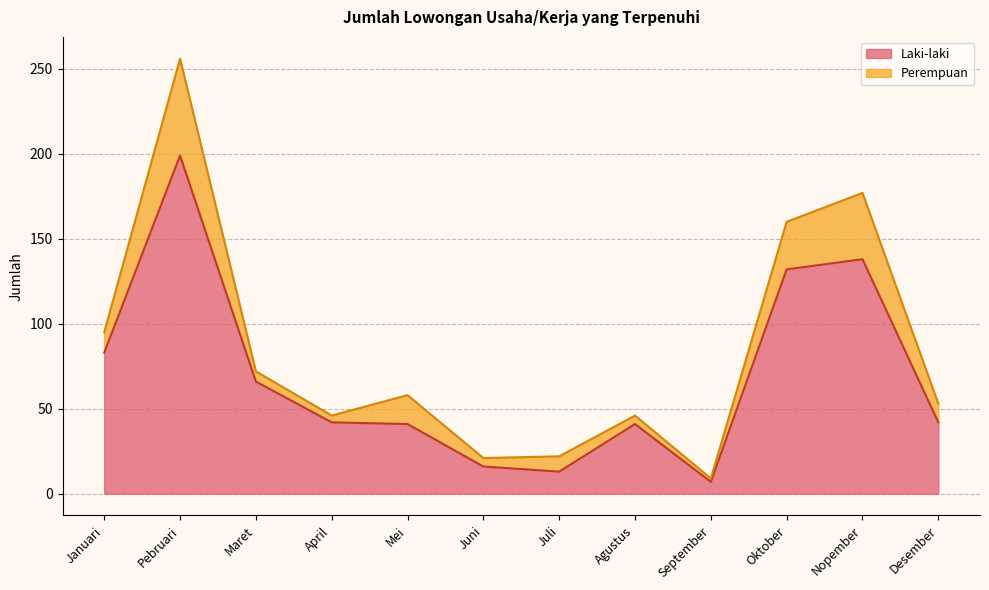

Read the value at April, to the nearest 5.

40